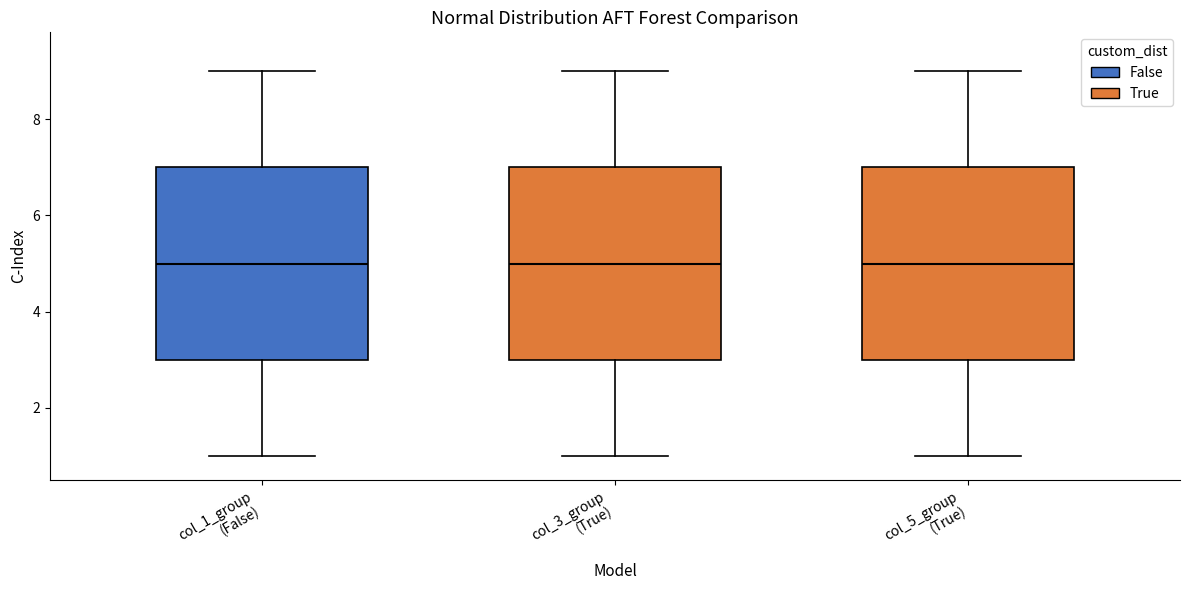

Where does the upper whisker of the box for col_3_group (True) end on the y-axis? The values are not printed on the chart, so give them approximately, as read against the axis.

9